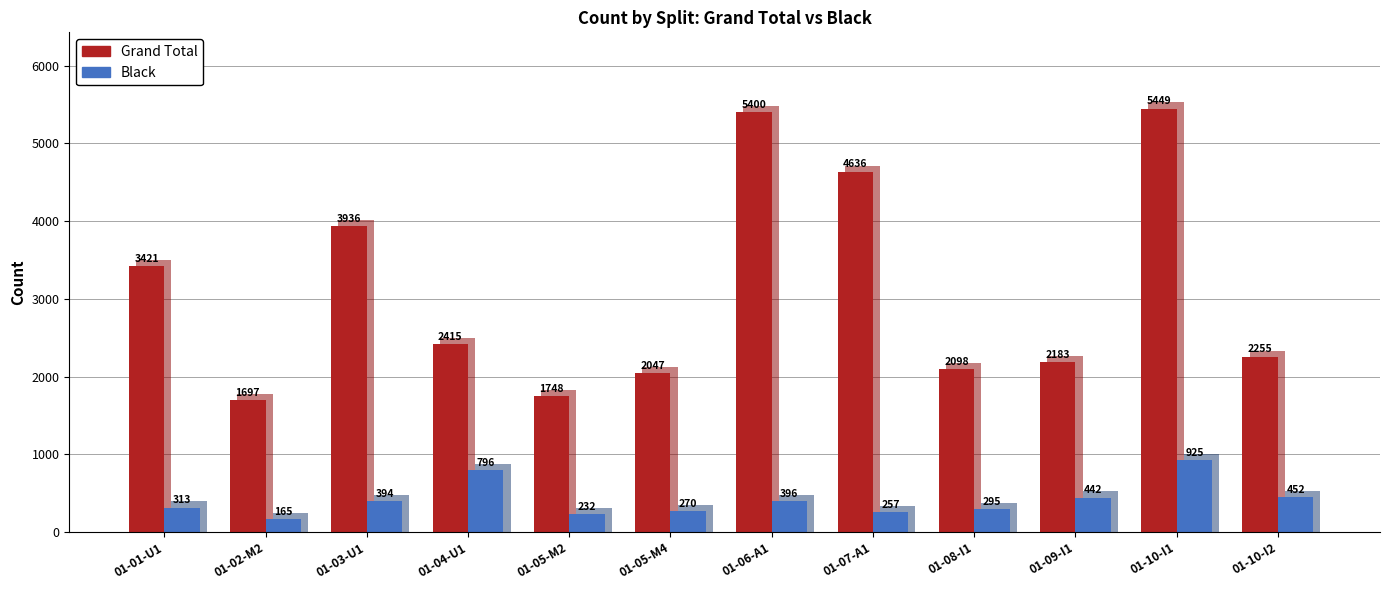

What is the spread (max minus min) of values at 01-04-U1?

1619